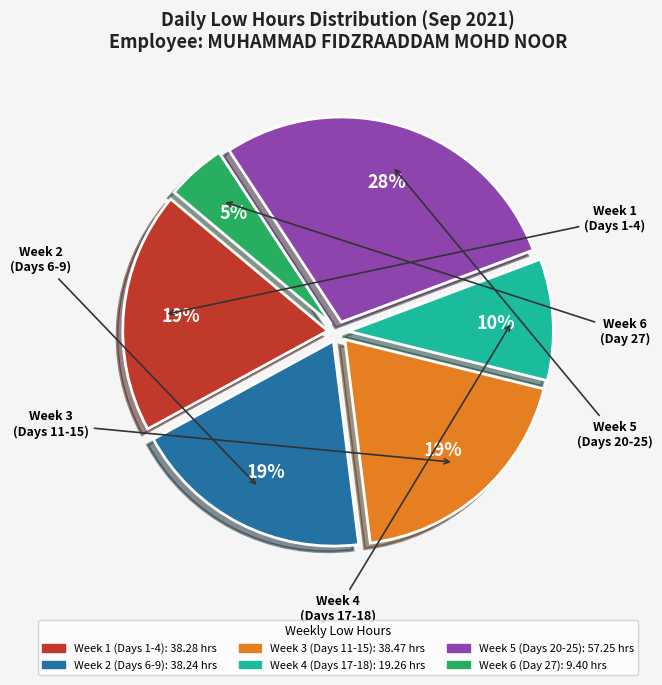

Count the number of slices in the pie.

6